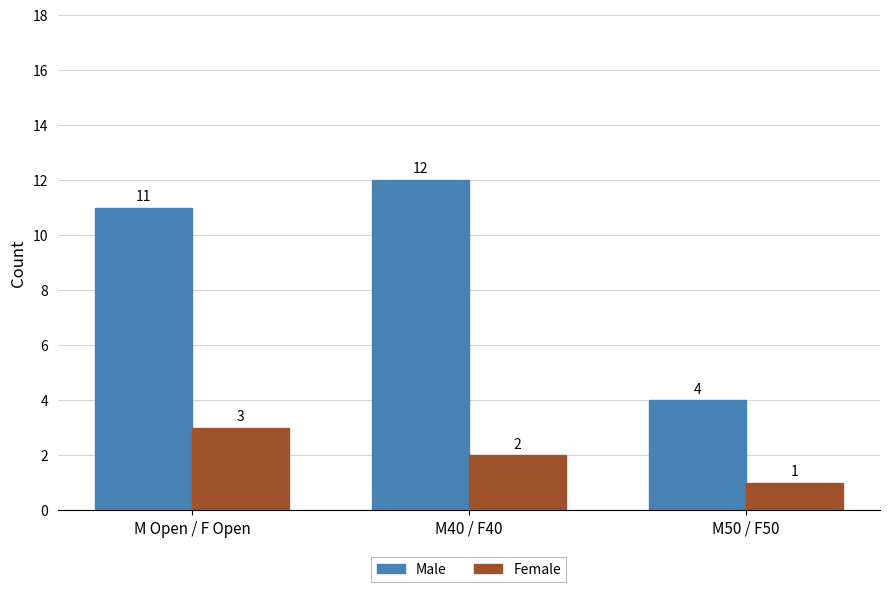

What is the average value of the Male series?

9